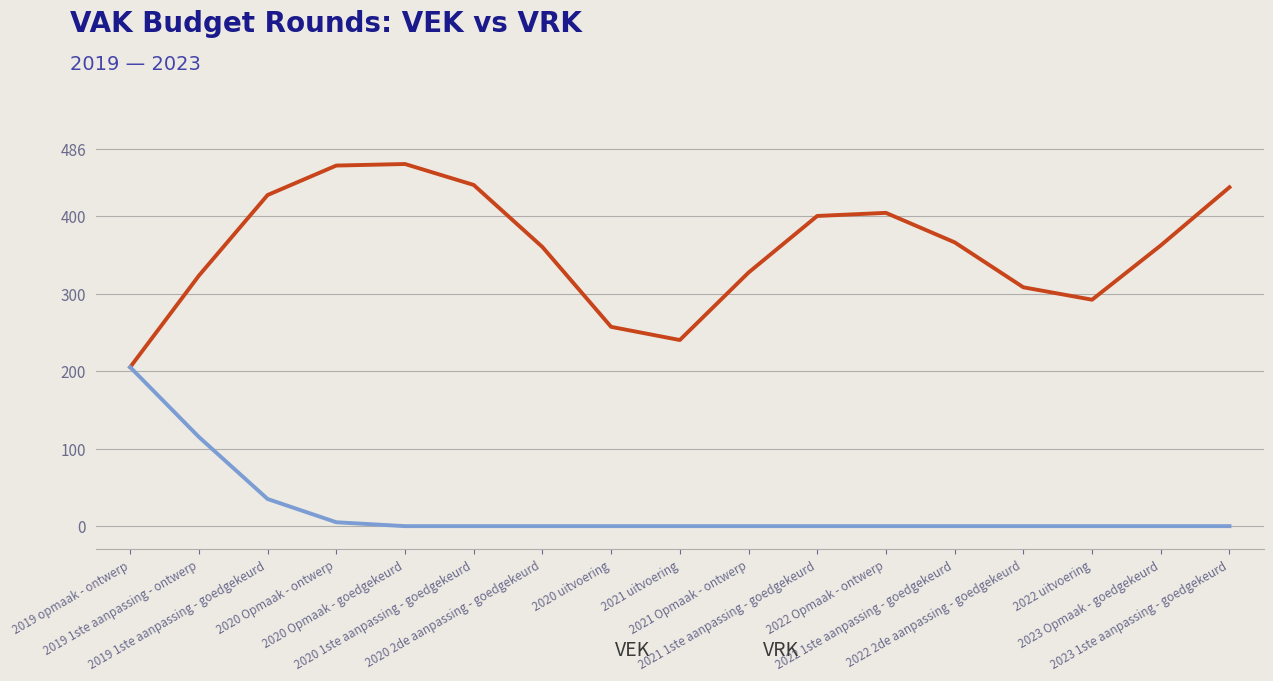

At 2020 2de aanpassing - goedgekeurd, list the series in order from smallest to largest.

VRK, VEK